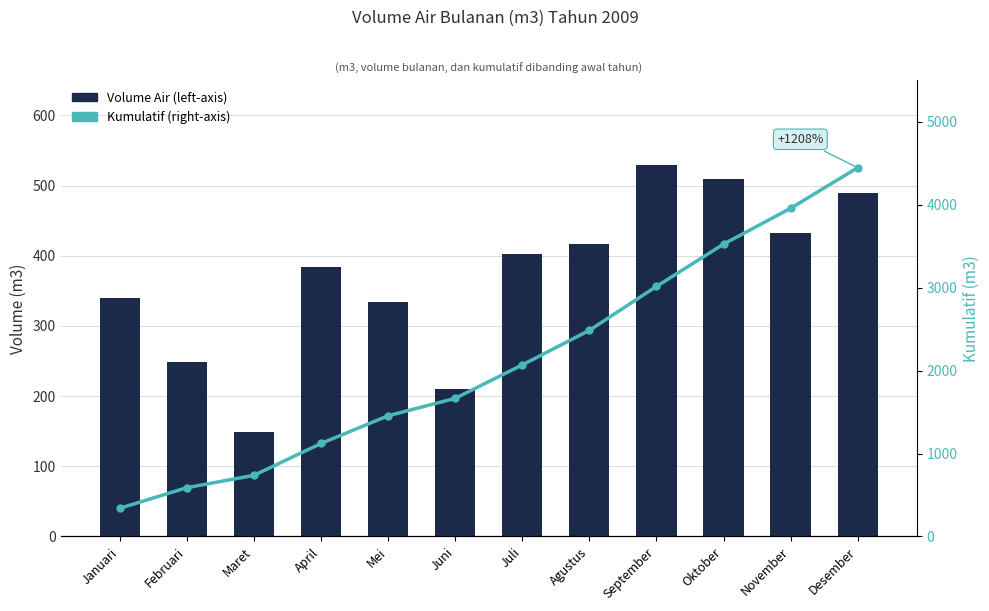

At which category is the sum across all series the highest?

Desember